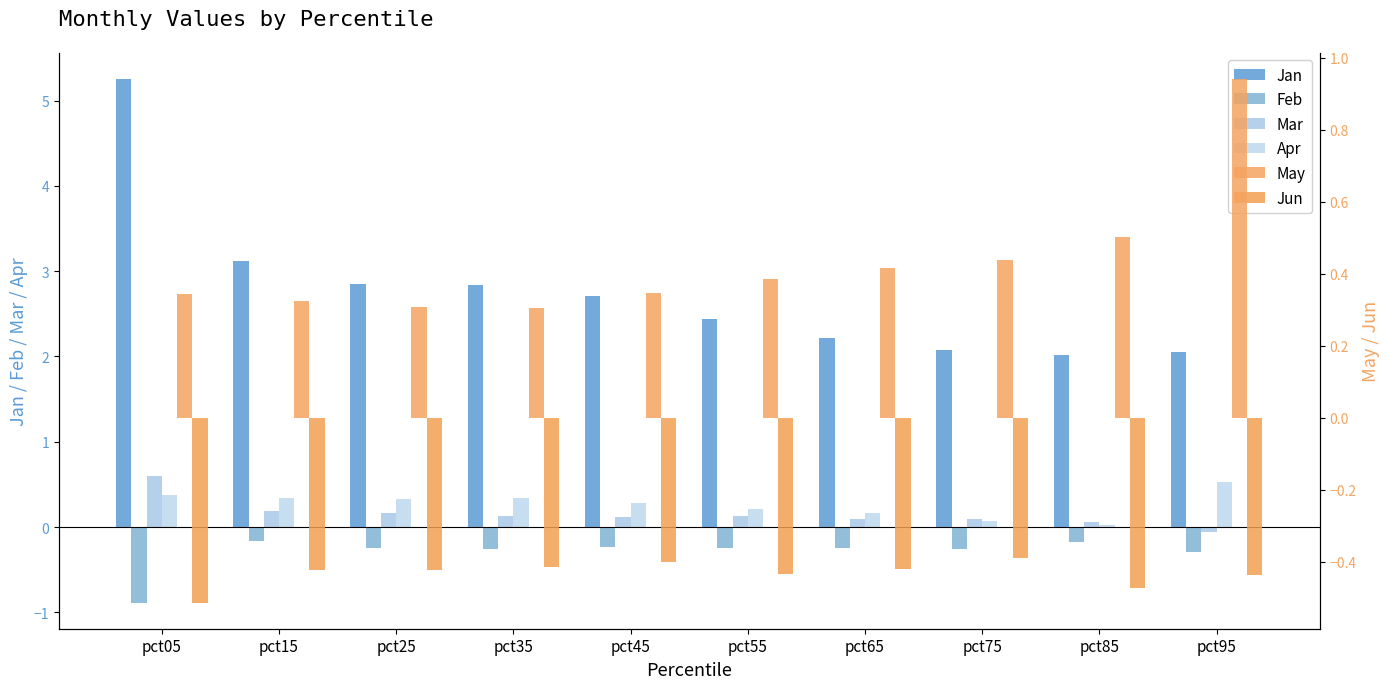

What are all the series names shown in the legend?

Jan, Feb, Mar, Apr, May, Jun